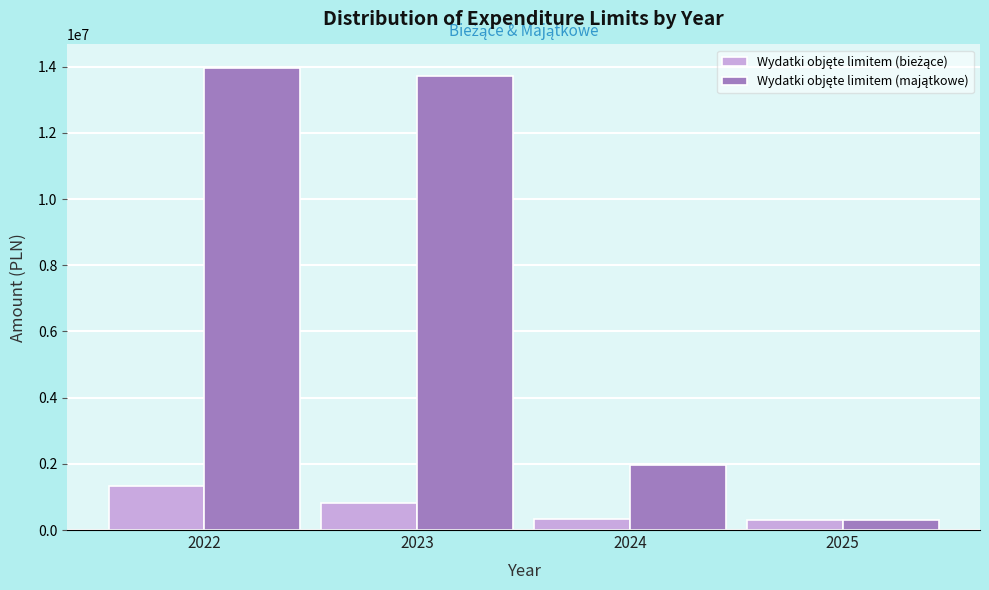

What is the total value across all series at 2023?

14527641.0